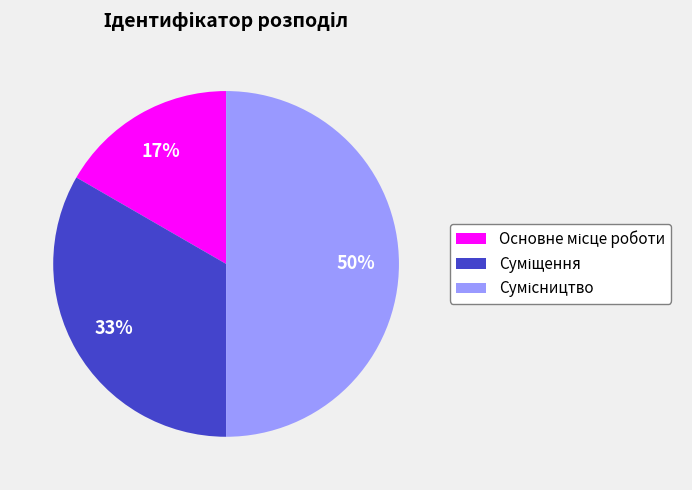

How many slices are in this pie chart?

3